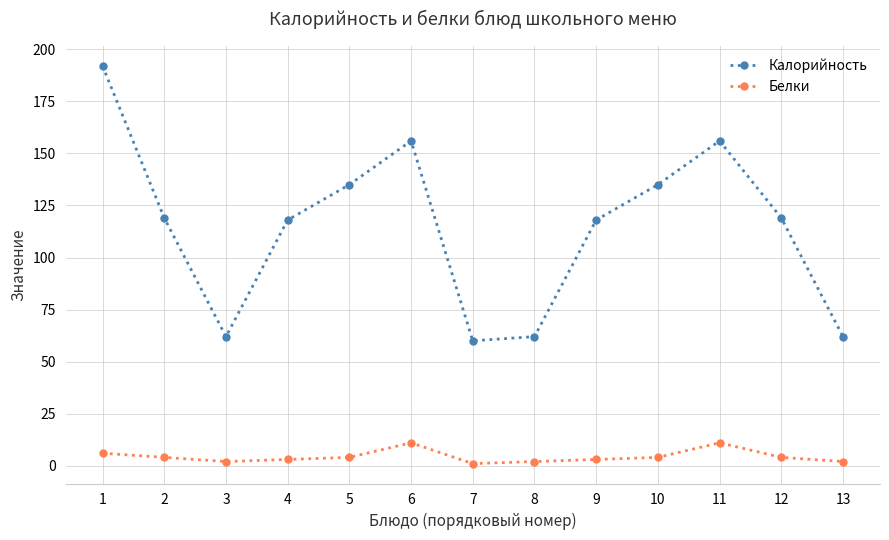

What is the total value across all series at 2?

123